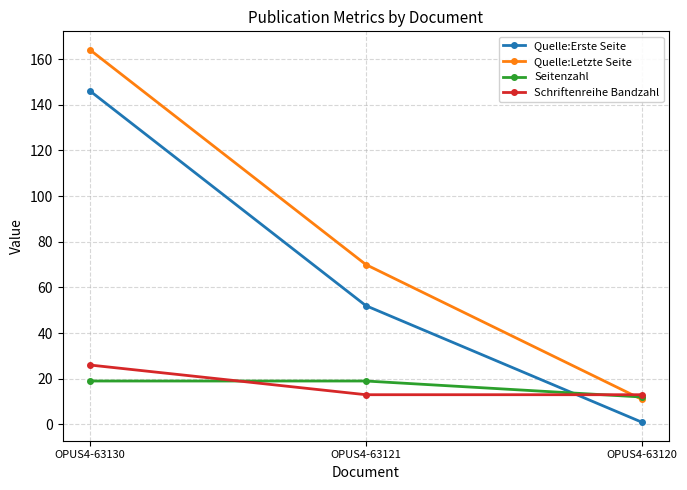

Is the value of Schriftenreihe Bandzahl at OPUS4-63120 greater than the value of Seitenzahl at OPUS4-63130?

No